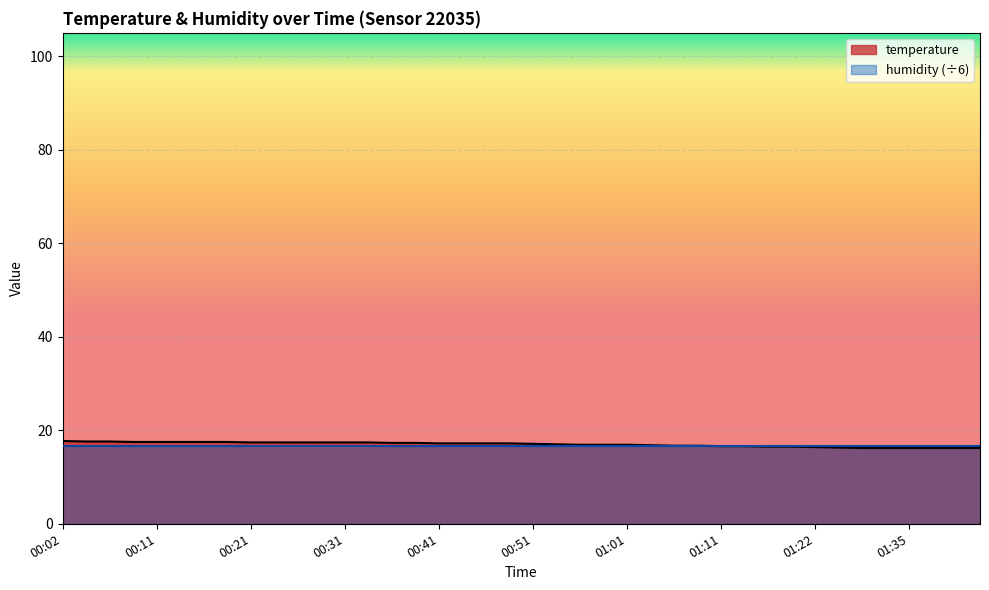

What is the label of the 26th point from the right?

00:36